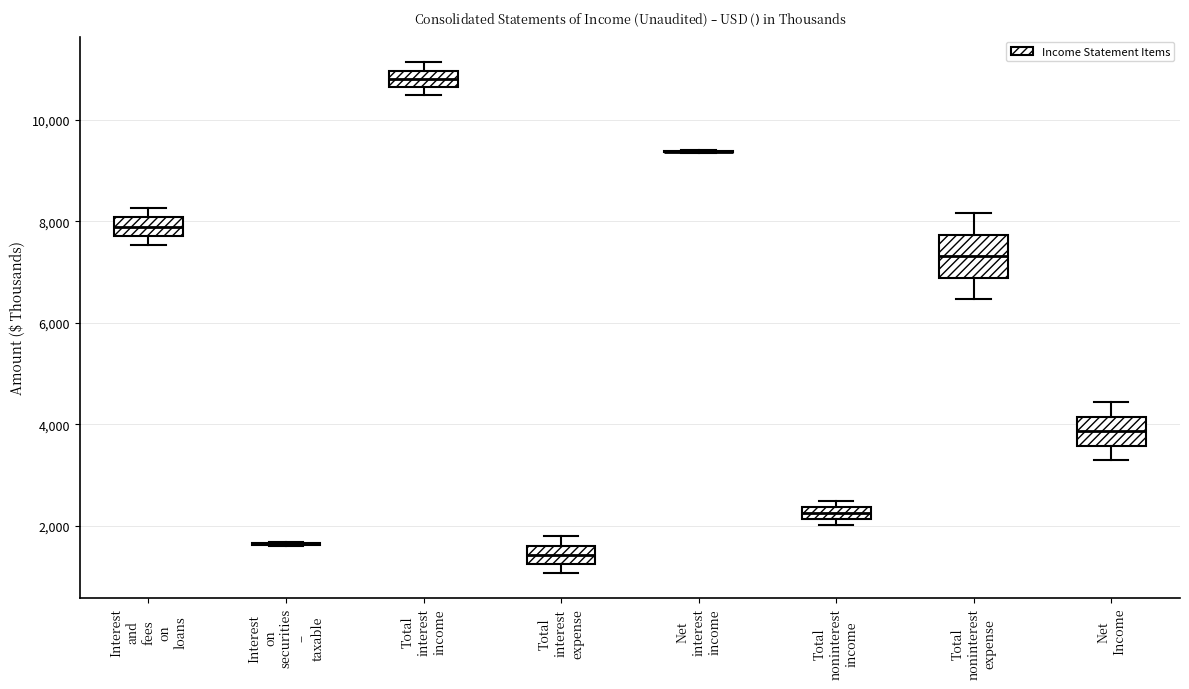

Which box is the tallest, from its lower edge to its upper edge?

Total noninterest expense